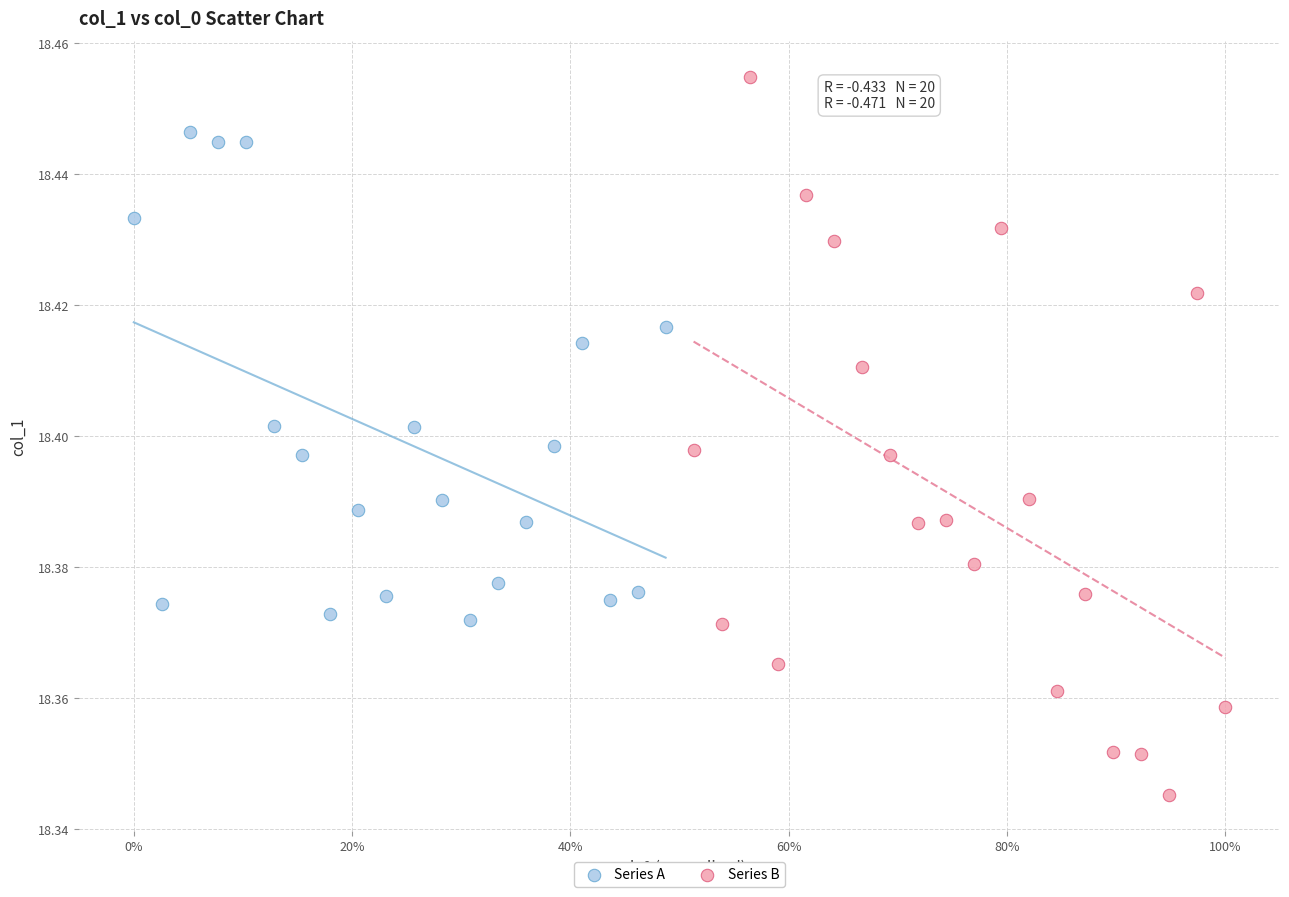

Which series reaches the maximum Y coordinate?

Series B